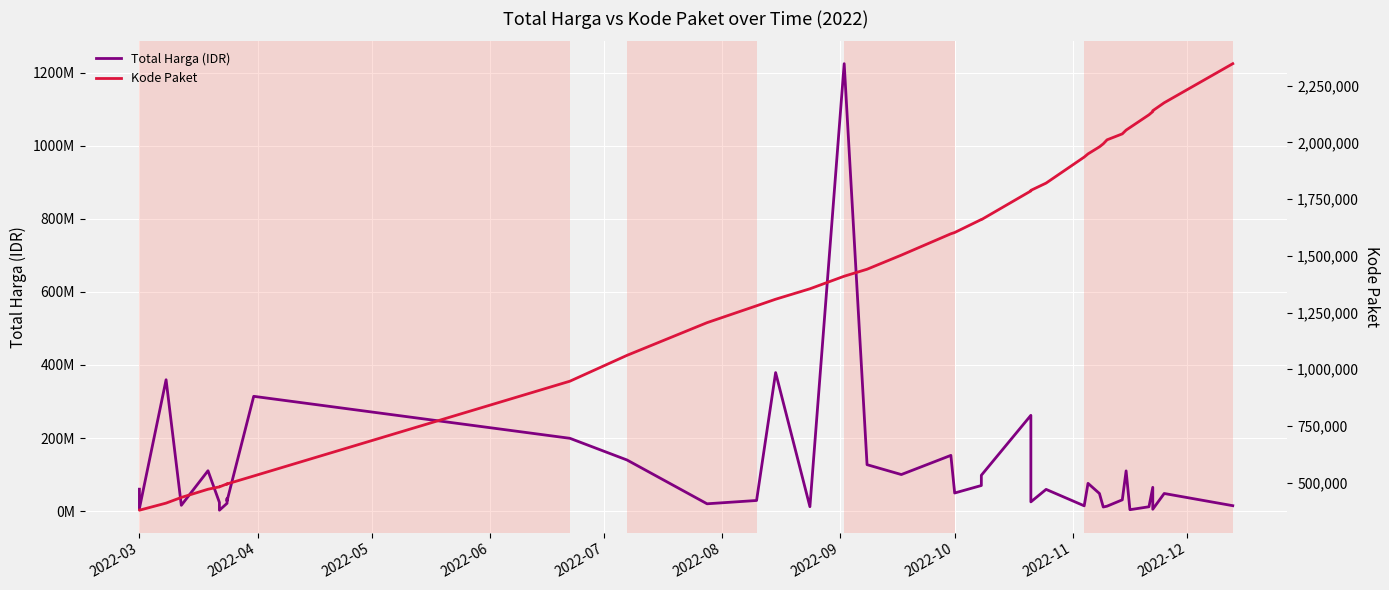

What is the label of the 3rd point from the left?

2022-05